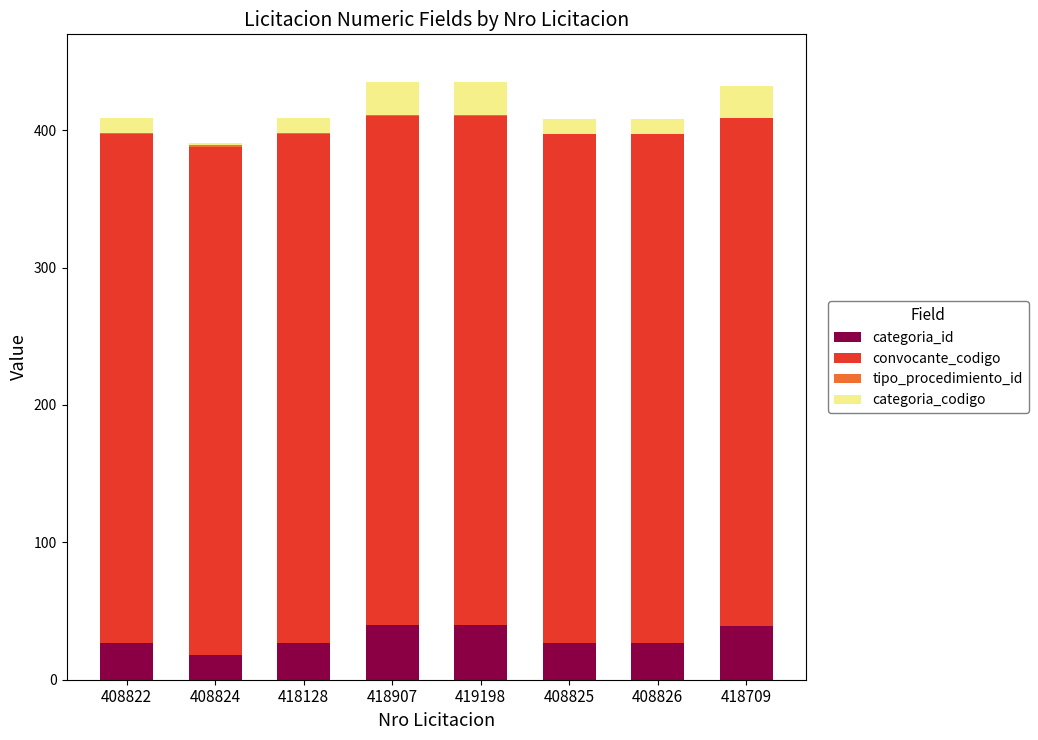

What is the highest value of the categoria_id series?

40